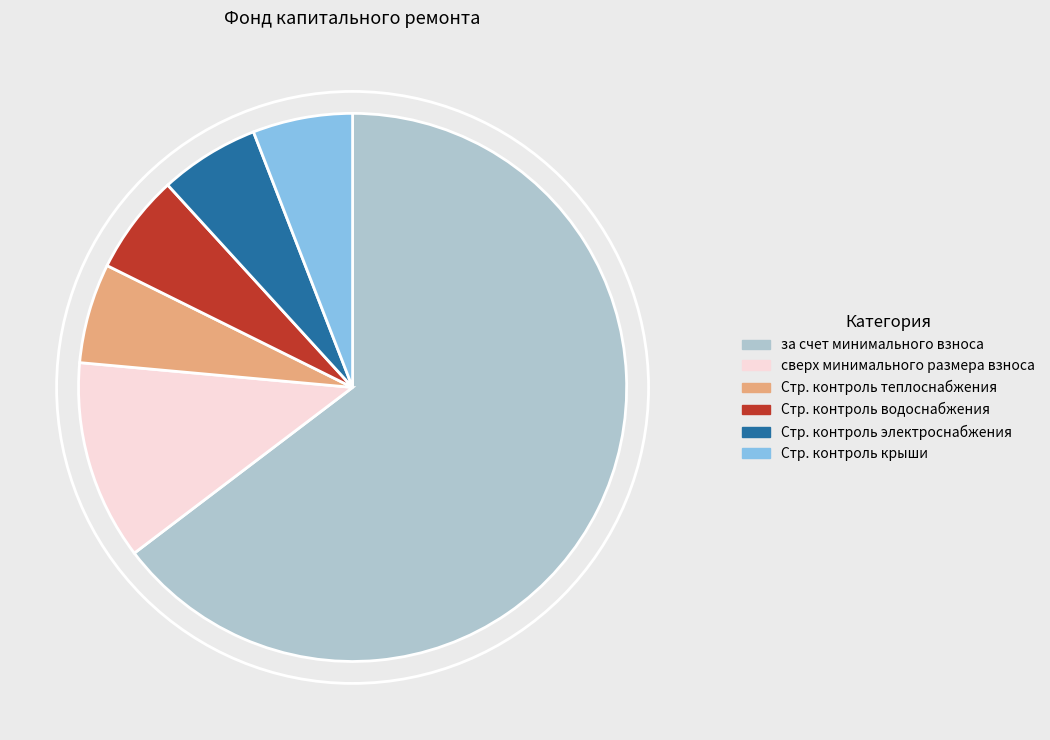

Between Стр. контроль электроснабжения and сверх минимального размера взноса, which is larger?

сверх минимального размера взноса